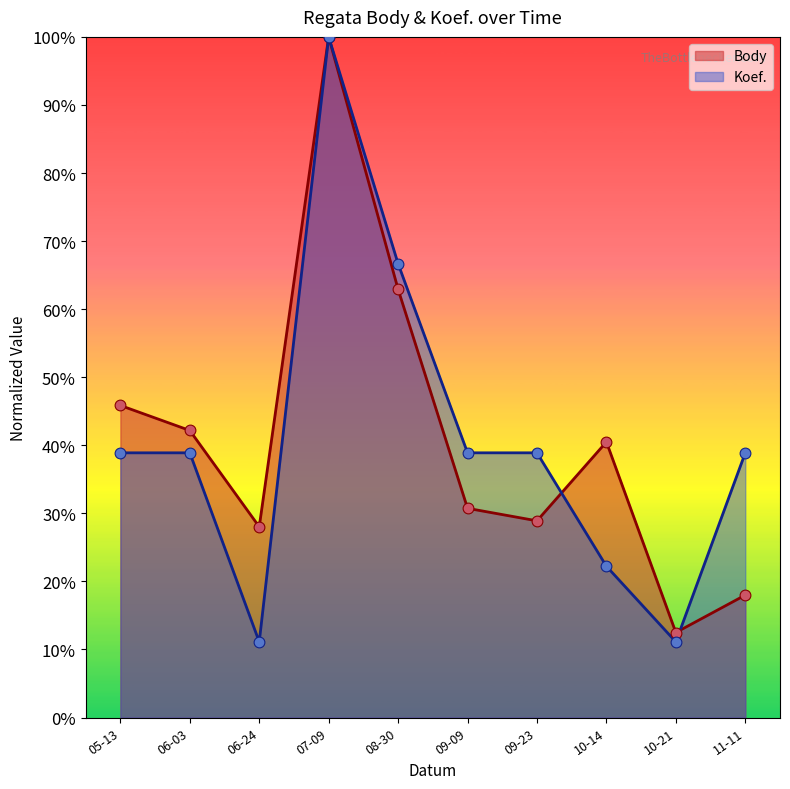

Which series has the largest total across all categories?

Body